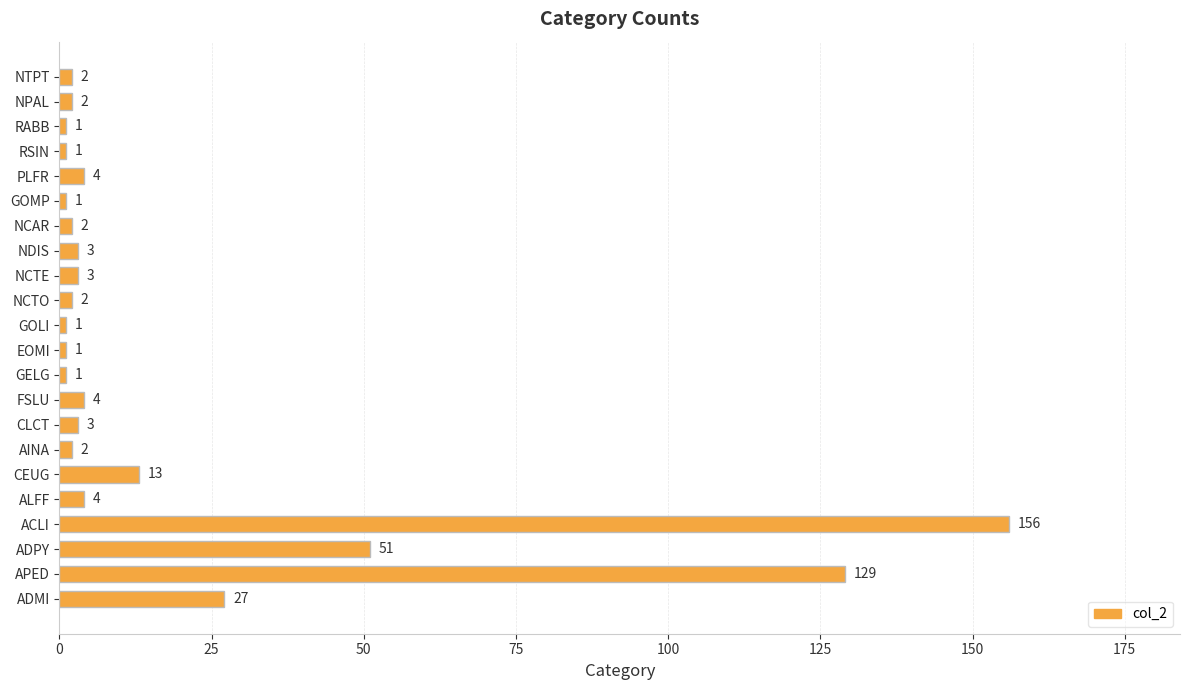

True or false: the data shows 219 at APED.

False